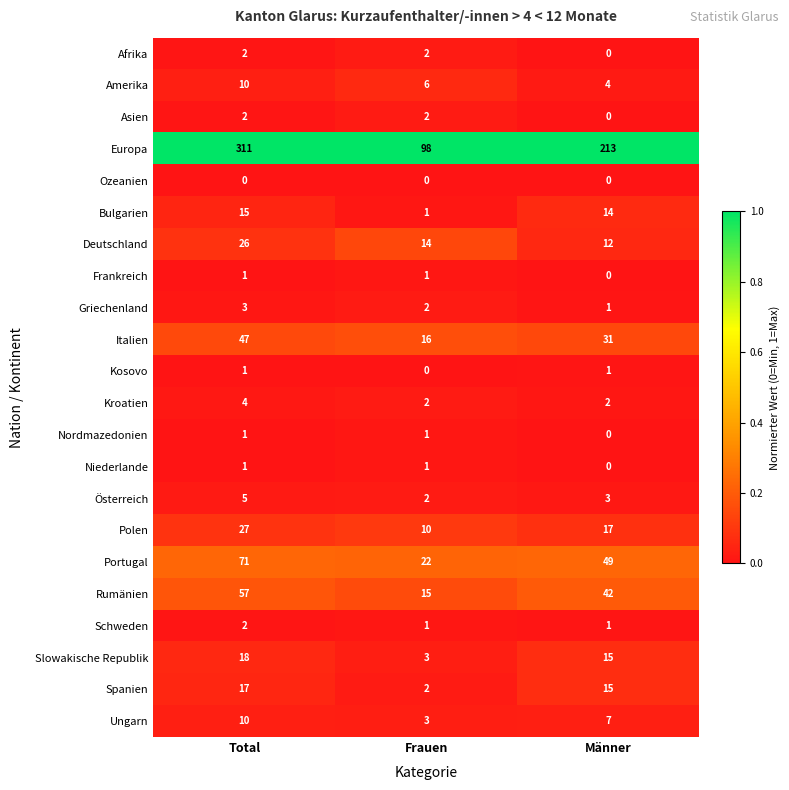

List the labels in order of Österreich value, smallest first.

Frauen, Männer, Total